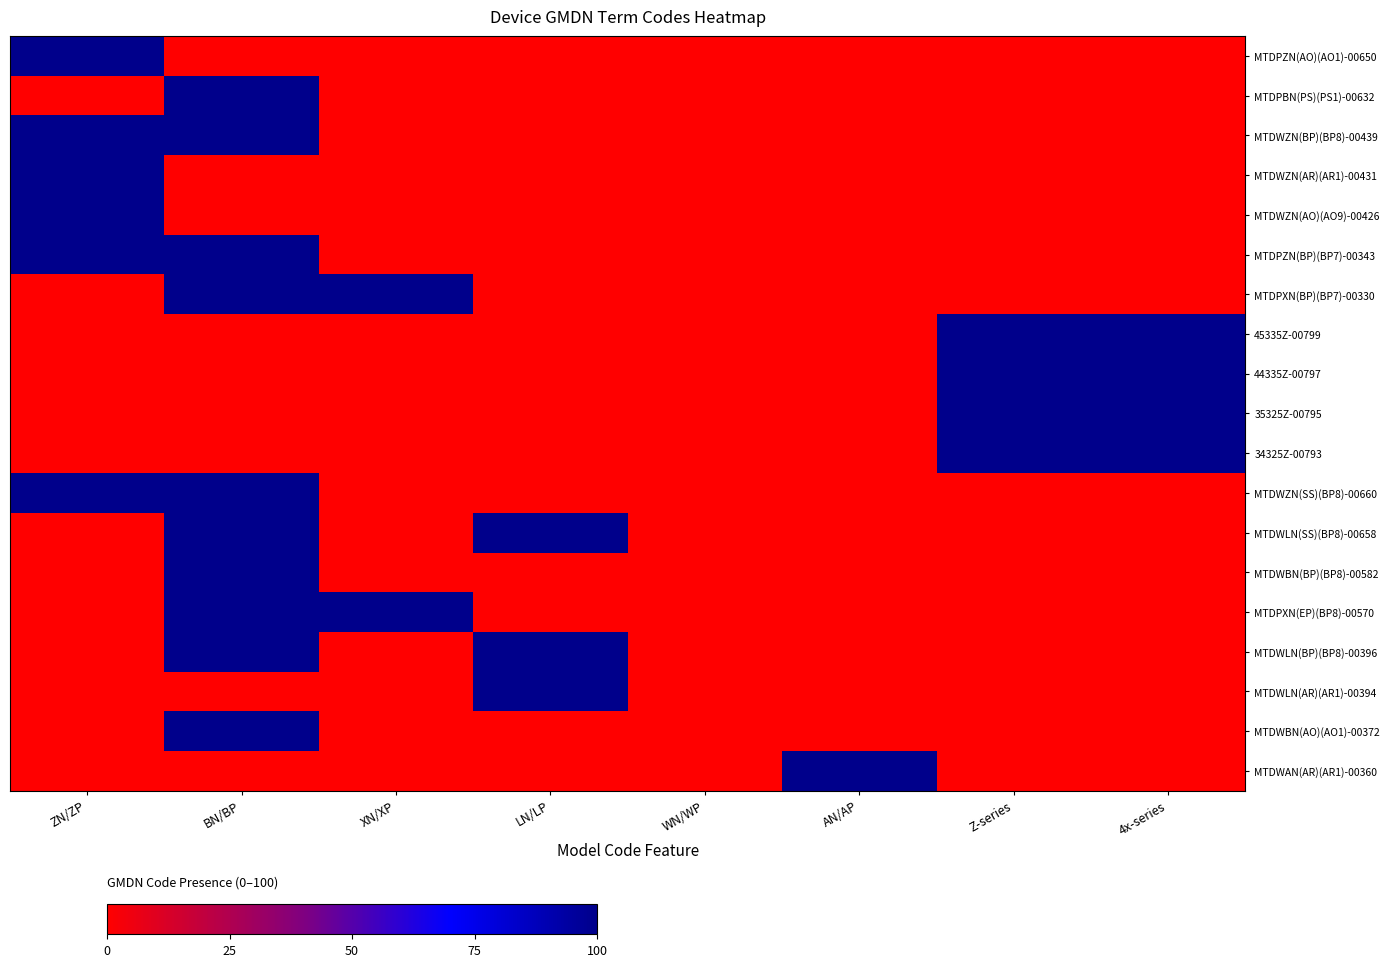

Reading left to right, extract all data points from this chart.

MTDPZN(AO)(AO1)-00650: ZN/ZP=100	BN/BP=0	XN/XP=0	LN/LP=0	WN/WP=0	AN/AP=0	Z-series=0	4x-series=0
MTDPBN(PS)(PS1)-00632: ZN/ZP=0	BN/BP=100	XN/XP=0	LN/LP=0	WN/WP=0	AN/AP=0	Z-series=0	4x-series=0
MTDWZN(BP)(BP8)-00439: ZN/ZP=100	BN/BP=100	XN/XP=0	LN/LP=0	WN/WP=0	AN/AP=0	Z-series=0	4x-series=0
MTDWZN(AR)(AR1)-00431: ZN/ZP=100	BN/BP=0	XN/XP=0	LN/LP=0	WN/WP=0	AN/AP=0	Z-series=0	4x-series=0
MTDWZN(AO)(AO9)-00426: ZN/ZP=100	BN/BP=0	XN/XP=0	LN/LP=0	WN/WP=0	AN/AP=0	Z-series=0	4x-series=0
MTDPZN(BP)(BP7)-00343: ZN/ZP=100	BN/BP=100	XN/XP=0	LN/LP=0	WN/WP=0	AN/AP=0	Z-series=0	4x-series=0
MTDPXN(BP)(BP7)-00330: ZN/ZP=0	BN/BP=100	XN/XP=100	LN/LP=0	WN/WP=0	AN/AP=0	Z-series=0	4x-series=0
45335Z-00799: ZN/ZP=0	BN/BP=0	XN/XP=0	LN/LP=0	WN/WP=0	AN/AP=0	Z-series=100	4x-series=100
44335Z-00797: ZN/ZP=0	BN/BP=0	XN/XP=0	LN/LP=0	WN/WP=0	AN/AP=0	Z-series=100	4x-series=100
35325Z-00795: ZN/ZP=0	BN/BP=0	XN/XP=0	LN/LP=0	WN/WP=0	AN/AP=0	Z-series=100	4x-series=100
34325Z-00793: ZN/ZP=0	BN/BP=0	XN/XP=0	LN/LP=0	WN/WP=0	AN/AP=0	Z-series=100	4x-series=100
MTDWZN(SS)(BP8)-00660: ZN/ZP=100	BN/BP=100	XN/XP=0	LN/LP=0	WN/WP=0	AN/AP=0	Z-series=0	4x-series=0
MTDWLN(SS)(BP8)-00658: ZN/ZP=0	BN/BP=100	XN/XP=0	LN/LP=100	WN/WP=0	AN/AP=0	Z-series=0	4x-series=0
MTDWBN(BP)(BP8)-00582: ZN/ZP=0	BN/BP=100	XN/XP=0	LN/LP=0	WN/WP=0	AN/AP=0	Z-series=0	4x-series=0
MTDPXN(EP)(BP8)-00570: ZN/ZP=0	BN/BP=100	XN/XP=100	LN/LP=0	WN/WP=0	AN/AP=0	Z-series=0	4x-series=0
MTDWLN(BP)(BP8)-00396: ZN/ZP=0	BN/BP=100	XN/XP=0	LN/LP=100	WN/WP=0	AN/AP=0	Z-series=0	4x-series=0
MTDWLN(AR)(AR1)-00394: ZN/ZP=0	BN/BP=0	XN/XP=0	LN/LP=100	WN/WP=0	AN/AP=0	Z-series=0	4x-series=0
MTDWBN(AO)(AO1)-00372: ZN/ZP=0	BN/BP=100	XN/XP=0	LN/LP=0	WN/WP=0	AN/AP=0	Z-series=0	4x-series=0
MTDWAN(AR)(AR1)-00360: ZN/ZP=0	BN/BP=0	XN/XP=0	LN/LP=0	WN/WP=0	AN/AP=100	Z-series=0	4x-series=0